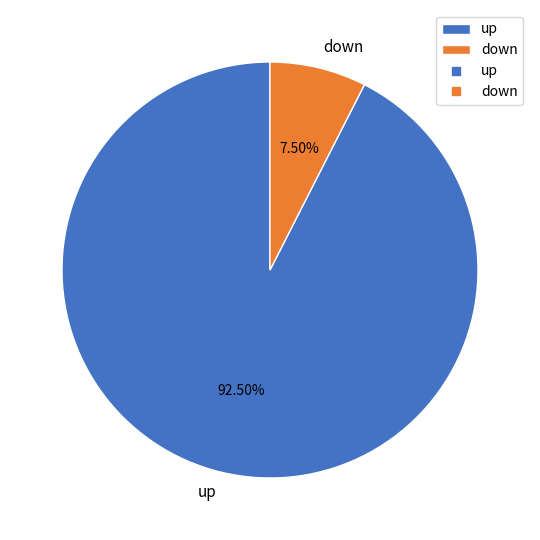

How many slices are in this pie chart?

2